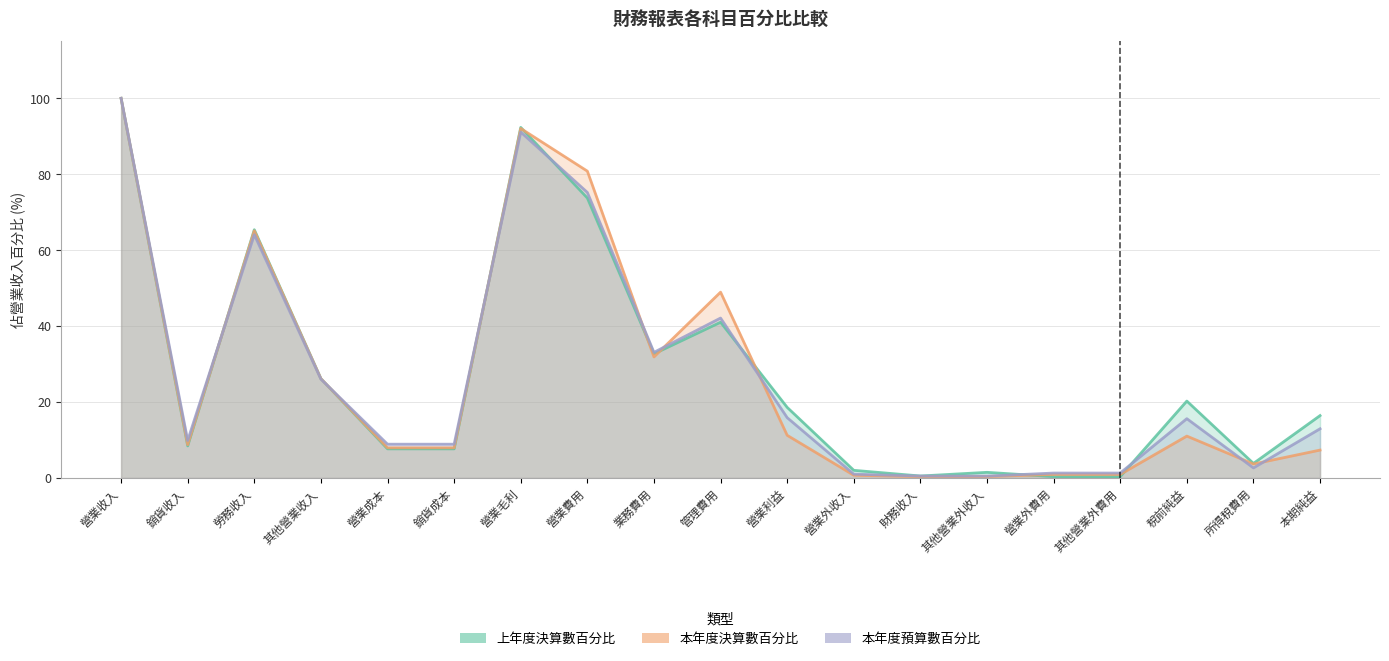

Reading right to left, extract all data points from this chart.

上年度決算數百分比: 本期純益=16.4	所得稅費用=3.8	稅前純益=20.3	其他營業外費用=0.4	營業外費用=0.4	其他營業外收入=1.5	財務收入=0.5	營業外收入=2.0	營業利益=18.6	管理費用=41.0	業務費用=32.7	營業費用=73.7	營業毛利=92.3	銷貨成本=7.7	營業成本=7.7	其他營業收入=26.2	勞務收入=65.4	銷貨收入=8.4	營業收入=100.0
本年度決算數百分比: 本期純益=7.3	所得稅費用=3.7	稅前純益=11.0	其他營業外費用=0.9	營業外費用=0.9	其他營業外收入=0.4	財務收入=0.3	營業外收入=0.7	營業利益=11.2	管理費用=48.9	業務費用=31.9	營業費用=80.8	營業毛利=92.0	銷貨成本=8.0	營業成本=8.0	其他營業收入=26.1	勞務收入=65.1	銷貨收入=8.8	營業收入=100.0
本年度預算數百分比: 本期純益=13.0	所得稅費用=2.6	稅前純益=15.6	其他營業外費用=1.3	營業外費用=1.3	其他營業外收入=0.5	財務收入=0.5	營業外收入=1.0	營業利益=15.9	管理費用=42.1	業務費用=33.1	營業費用=75.2	營業毛利=91.1	銷貨成本=8.9	營業成本=8.9	其他營業收入=26.0	勞務收入=64.1	銷貨收入=9.9	營業收入=100.0